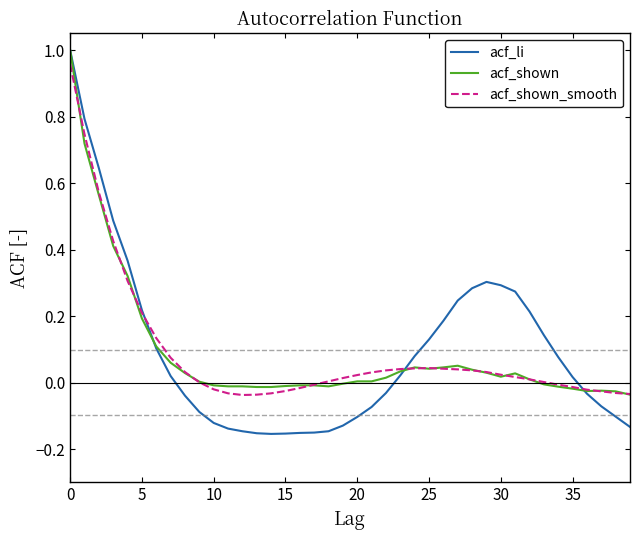

Which series has the largest range (max minus min)?

acf_li